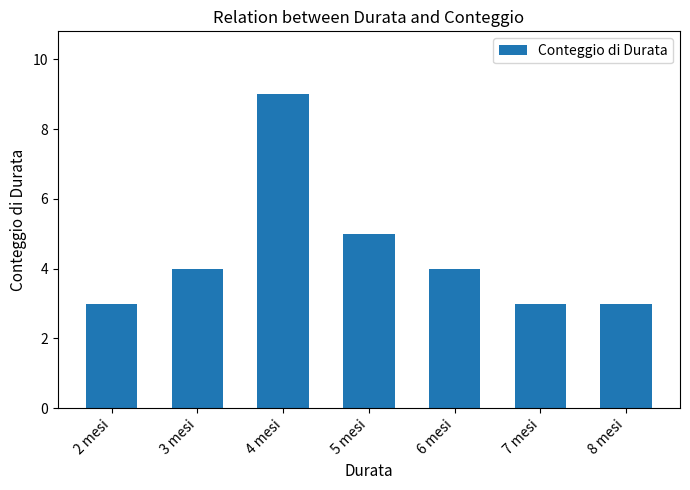

Which category has the highest value across all series?

4 mesi